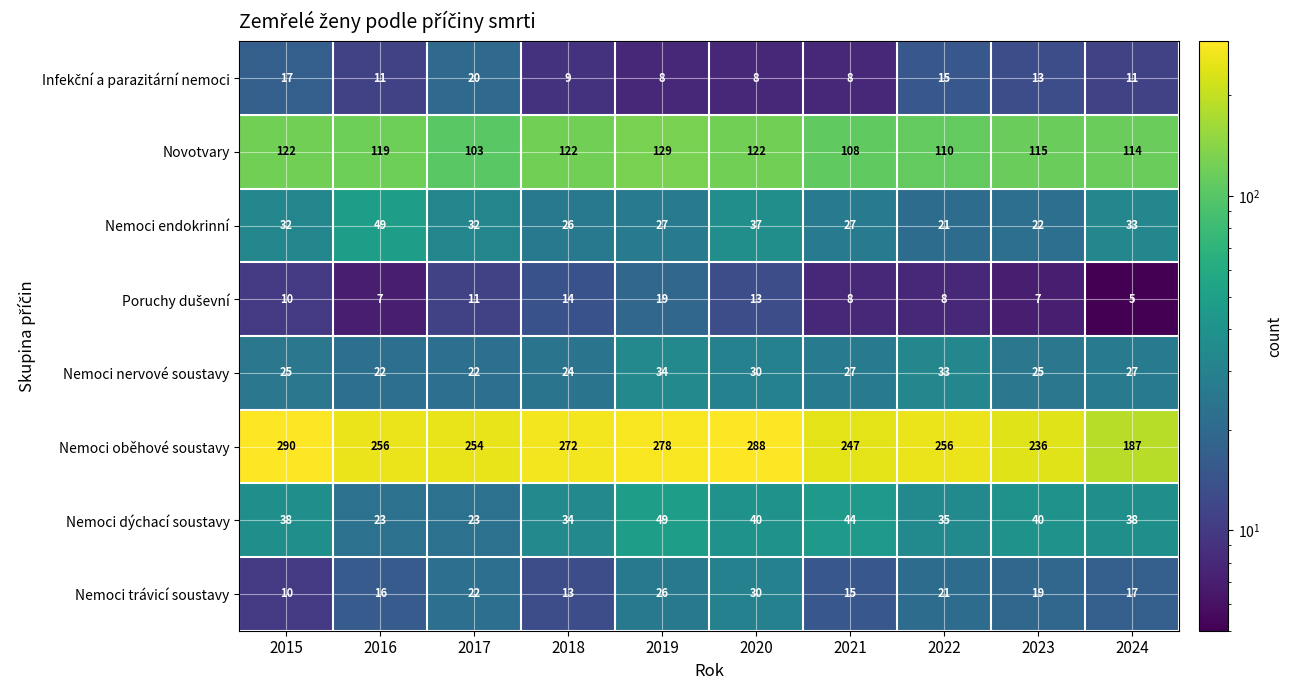

List the labels in order of Nemoci trávicí soustavy value, largest first.

2020, 2019, 2017, 2022, 2023, 2024, 2016, 2021, 2018, 2015